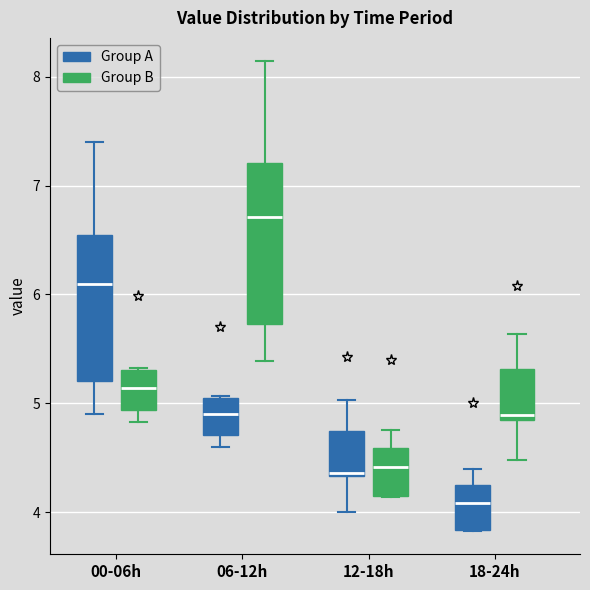

Reading left to right, transcribe this box plot: for each box, give where its median line is, the range the box spans, and where its two whiskers end, as read against the y-axis. The values are not printed on the chart, so give them approximately, as read against the axis.

00-06h (Group A): median 6.1, box 5.2 to 6.6, whiskers 4.9 to 7.4
00-06h (Group B): median 5.1, box 4.9 to 5.3, whiskers 4.8 to 5.3
06-12h (Group A): median 4.9, box 4.7 to 5.1, whiskers 4.6 to 5.1
06-12h (Group B): median 6.7, box 5.7 to 7.2, whiskers 5.4 to 8.1
12-18h (Group A): median 4.4, box 4.3 to 4.8, whiskers 4.0 to 5.0
12-18h (Group B): median 4.4, box 4.1 to 4.6, whiskers 4.1 to 4.8
18-24h (Group A): median 4.1, box 3.8 to 4.3, whiskers 3.8 to 4.4
18-24h (Group B): median 4.9, box 4.8 to 5.3, whiskers 4.5 to 5.6